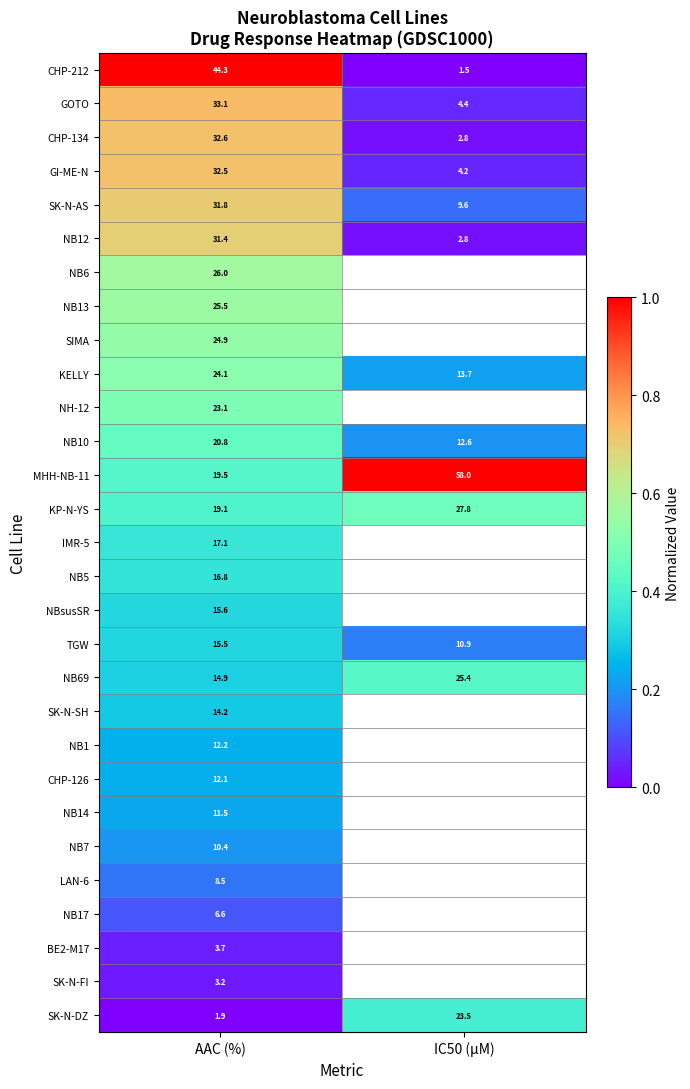

What is the greatest value displayed?

1.0